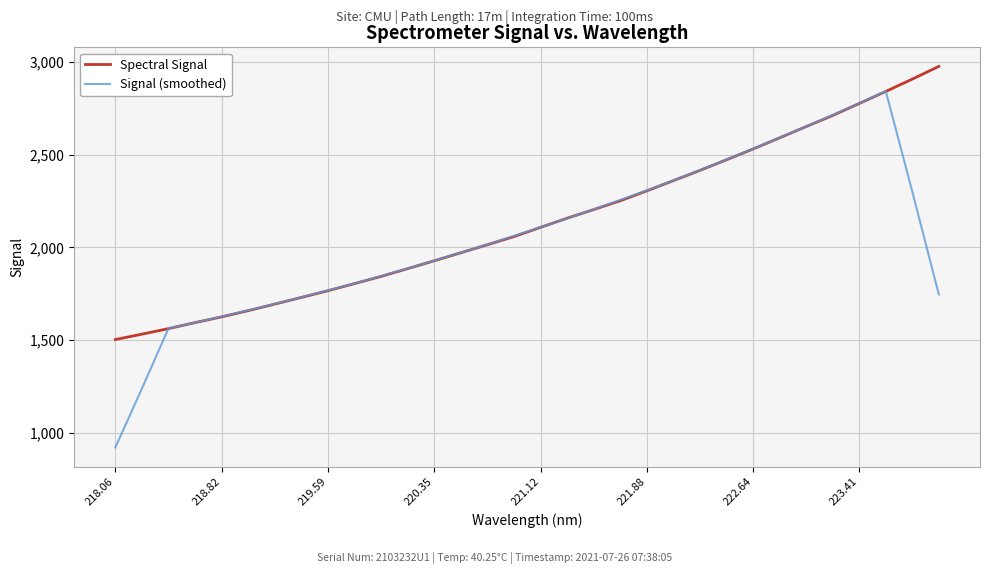

What is the greatest value displayed?

2977.7